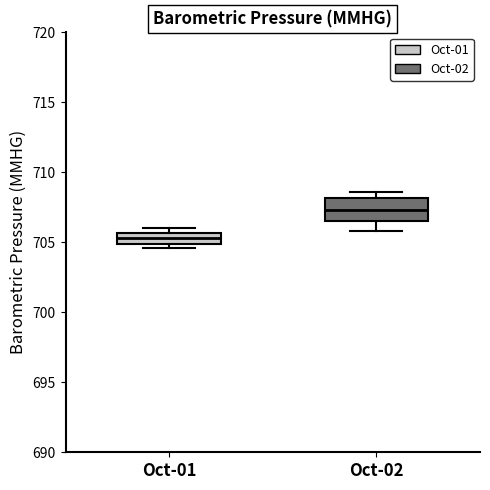

Which box's median line is the lowest?

Oct-01